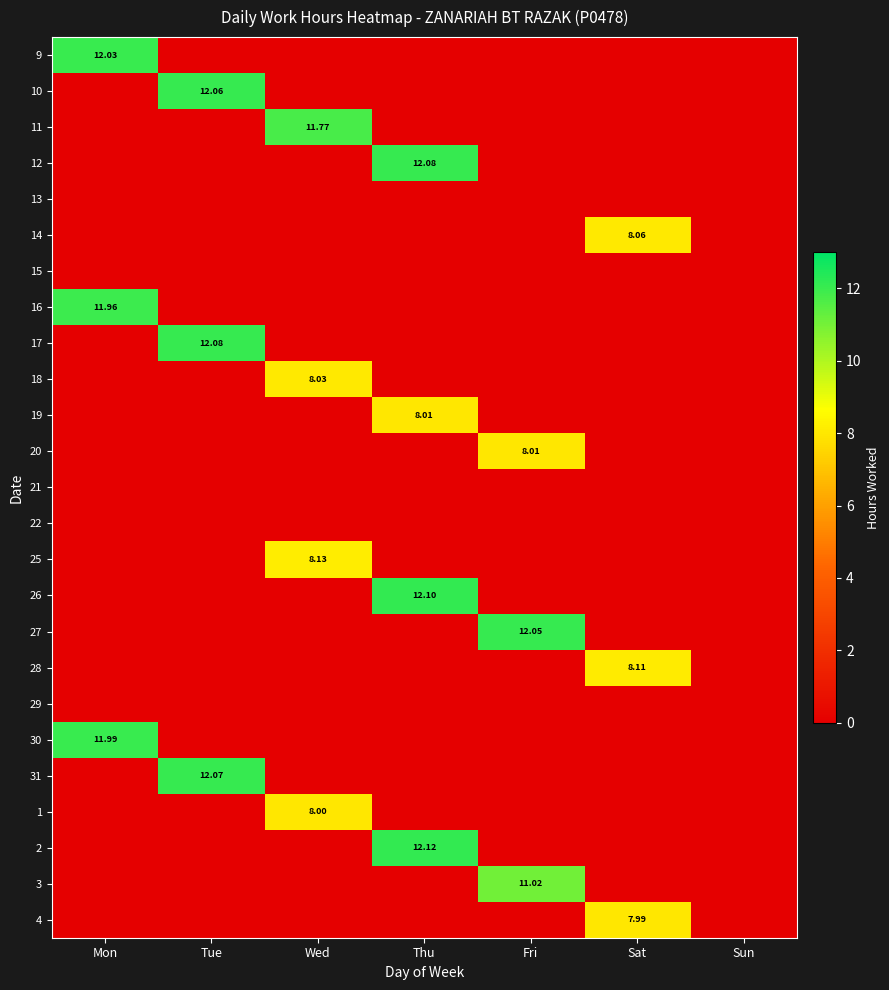

Count the number of data series in this chart.

25